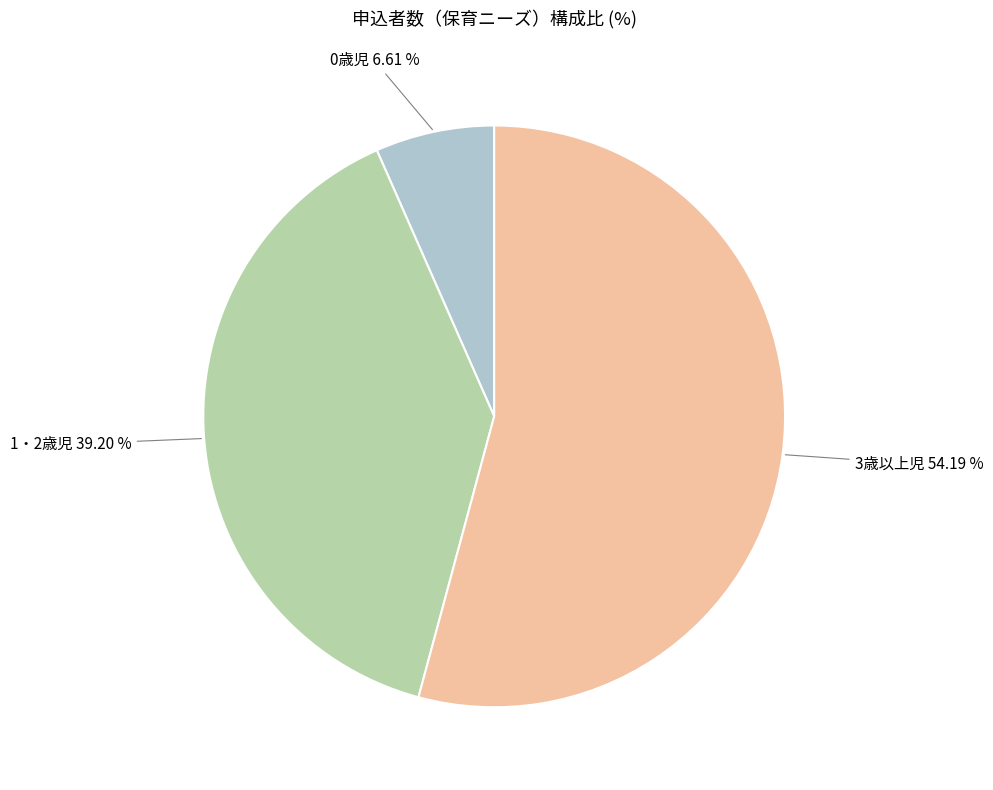

What portion of the pie excludes 0歳児?

93.4%